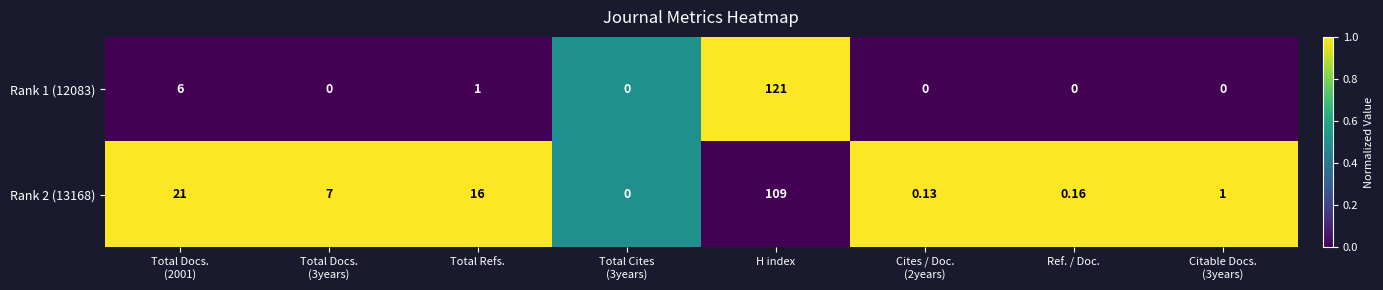

How many series are shown in this chart?

2